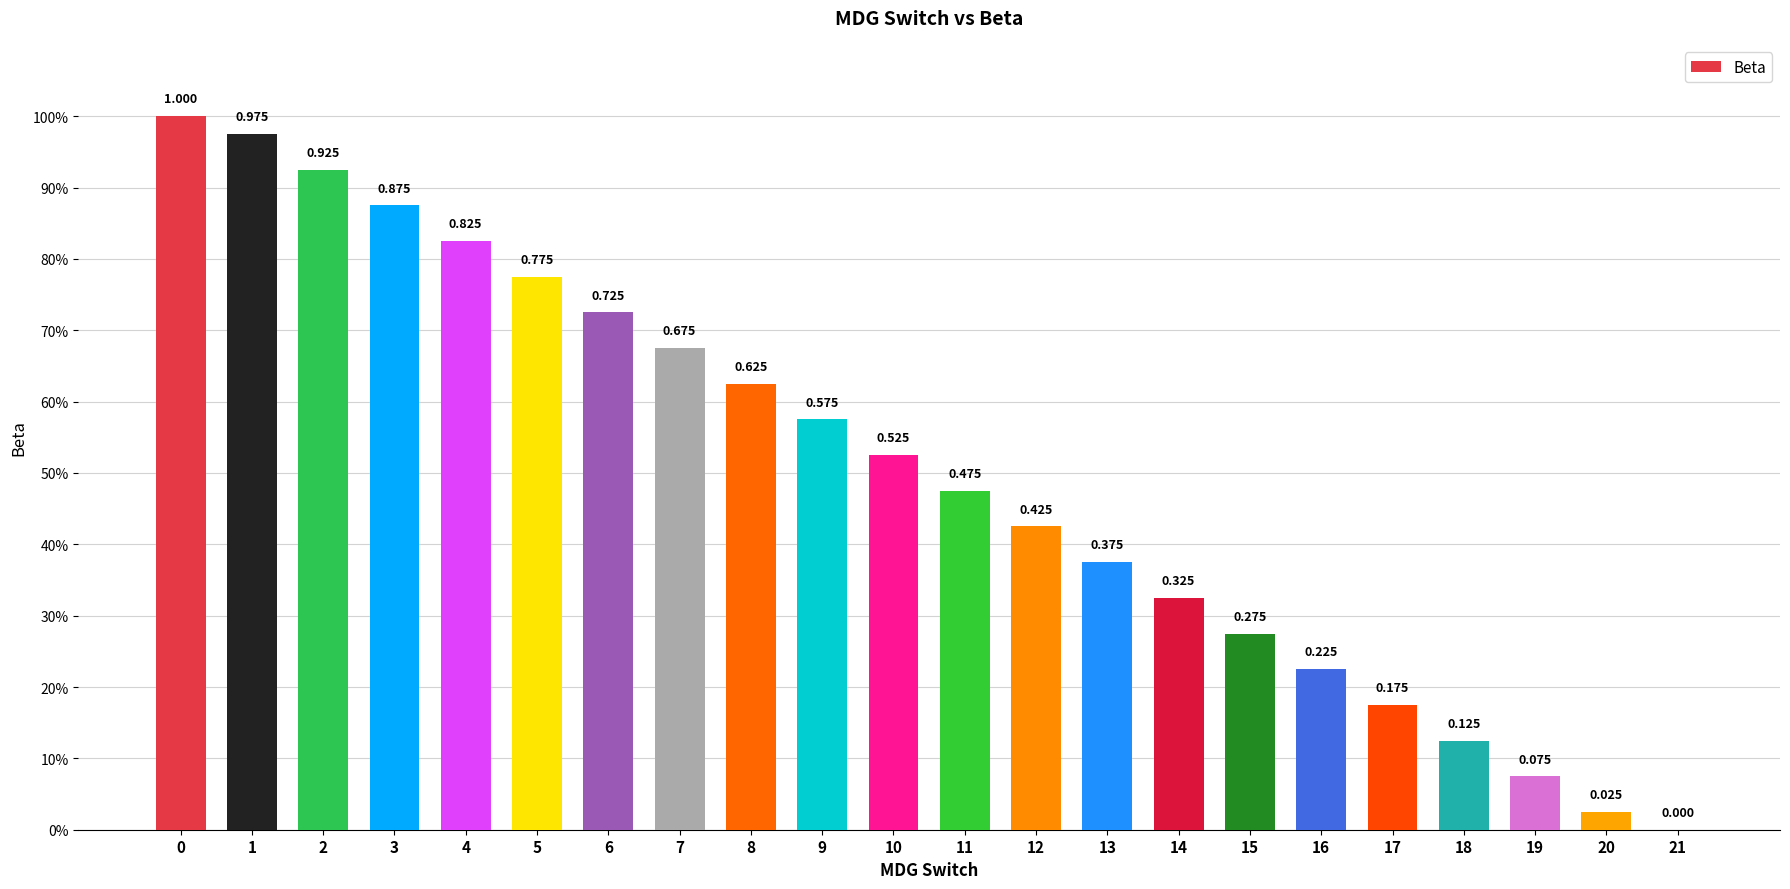

Rank the categories by value from highest to lowest.

0, 1, 2, 3, 4, 5, 6, 7, 8, 9, 10, 11, 12, 13, 14, 15, 16, 17, 18, 19, 20, 21